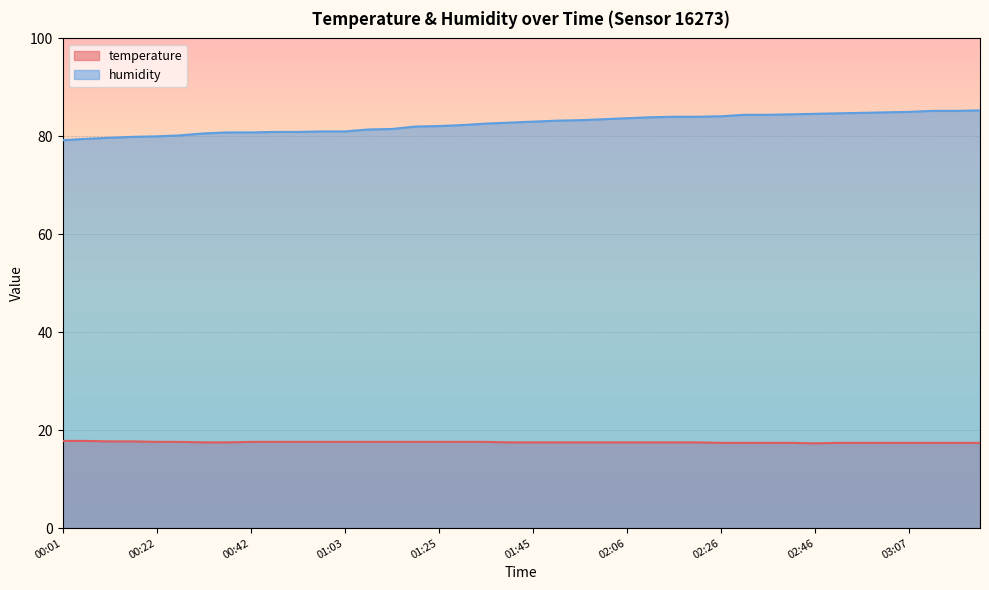

At 00:32, list the series in order from smallest to largest.

temperature, humidity